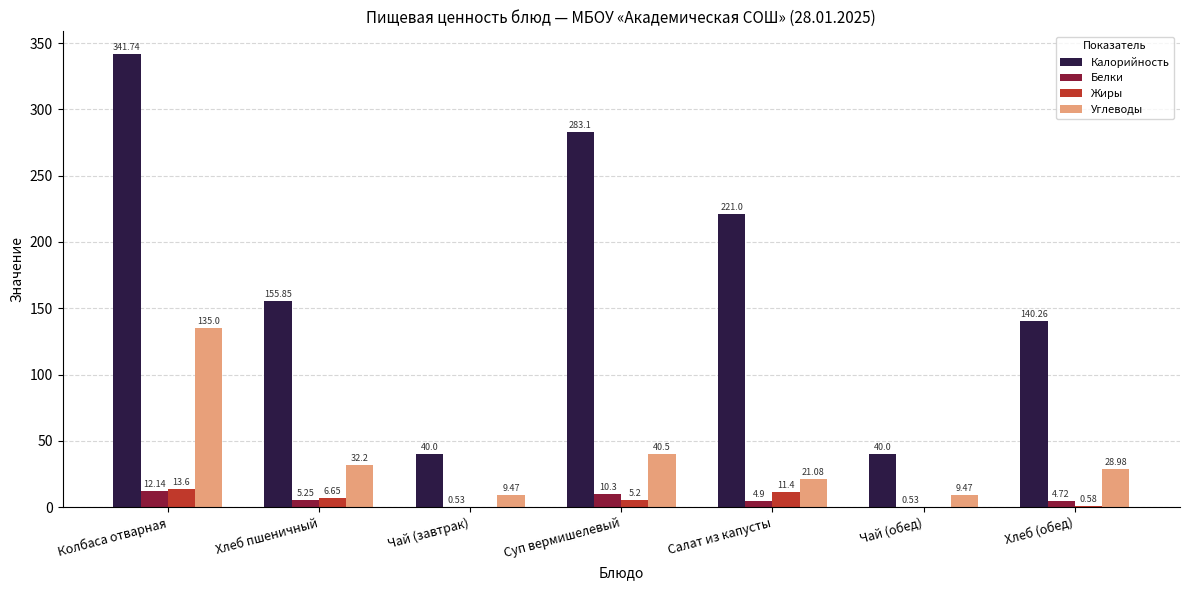

Does the chart contain stacked bars?

No